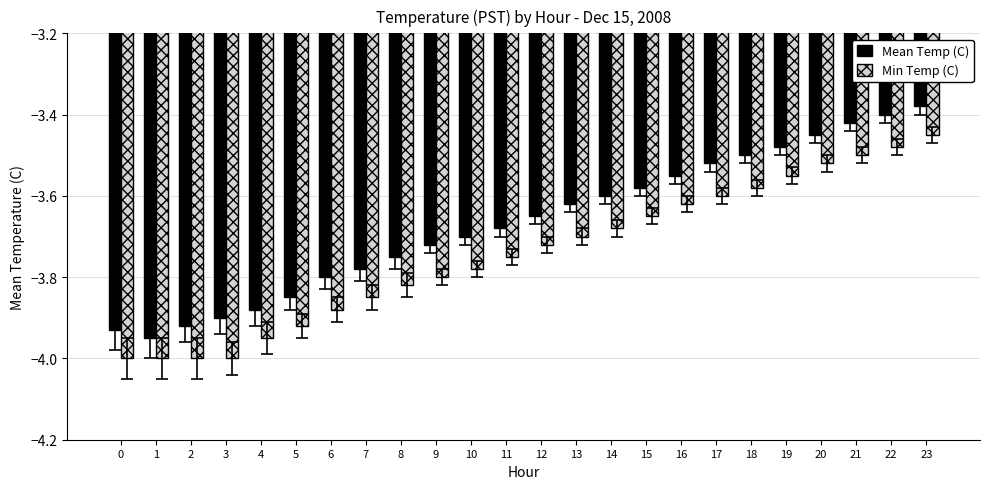

The value of Mean Temp (C) at 7 is -3.8. True or false?

True